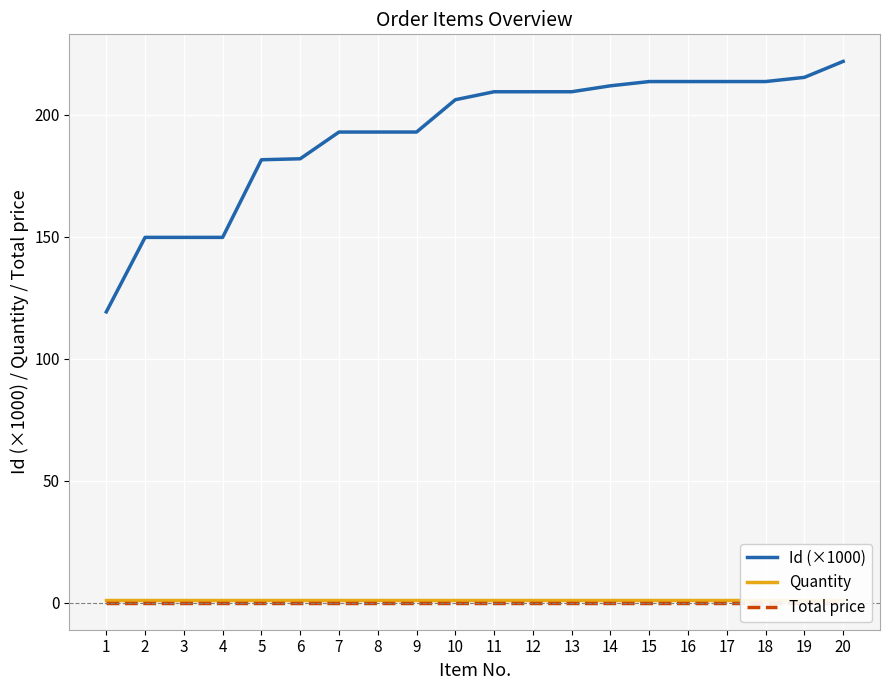

True or false: Total price and Id (×1000) cross at least once.

False